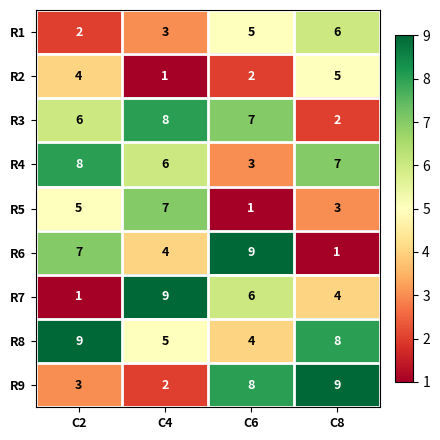

Which category has the lowest value in the R2 series?

C4